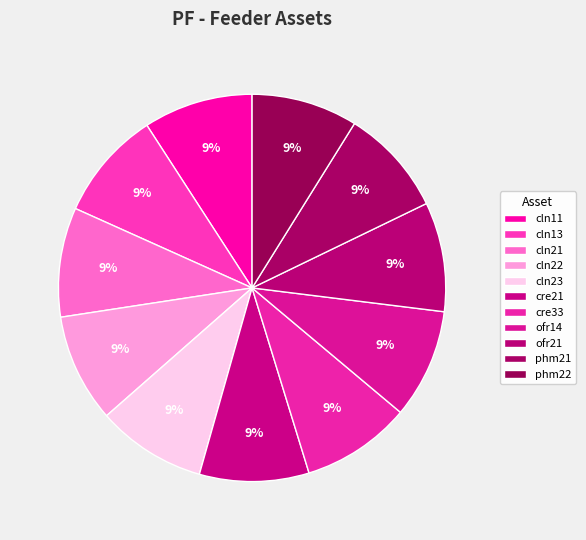

How many segments does this pie chart have?

11